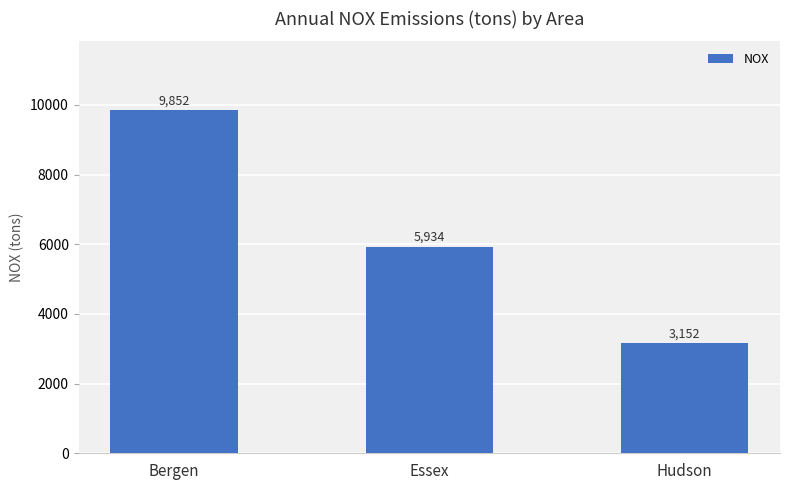

Which has a higher value, Hudson or Bergen?

Bergen